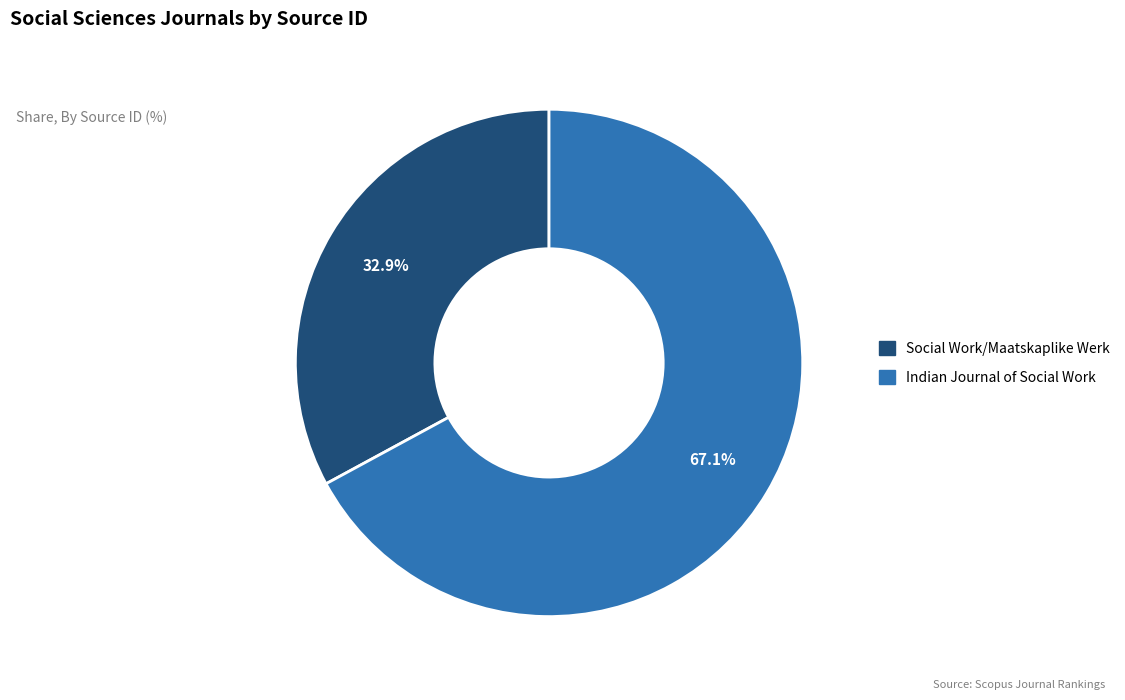

What percentage is the Social Work/Maatskaplike Werk slice, to the nearest percent?

33%